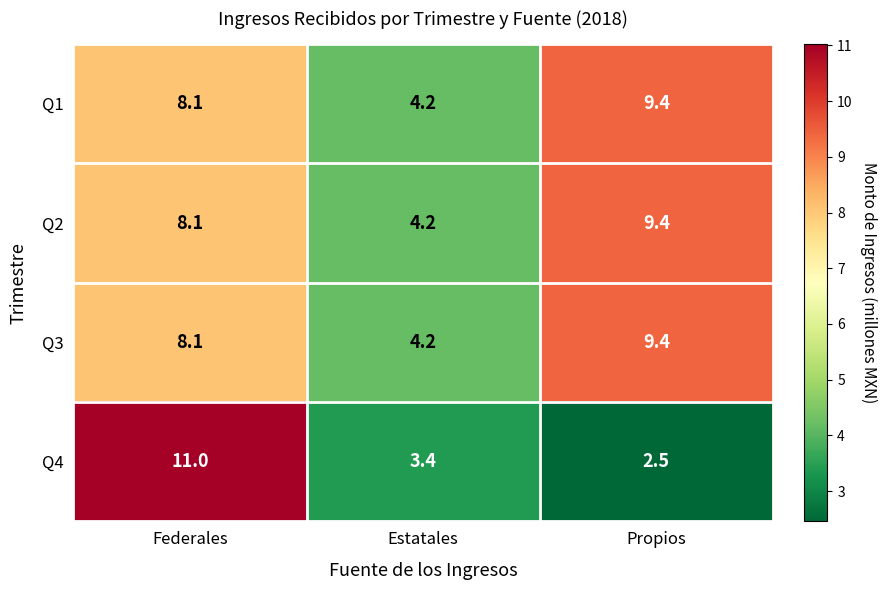

Is it true that Q1 equals 2.3 at Propios?

False